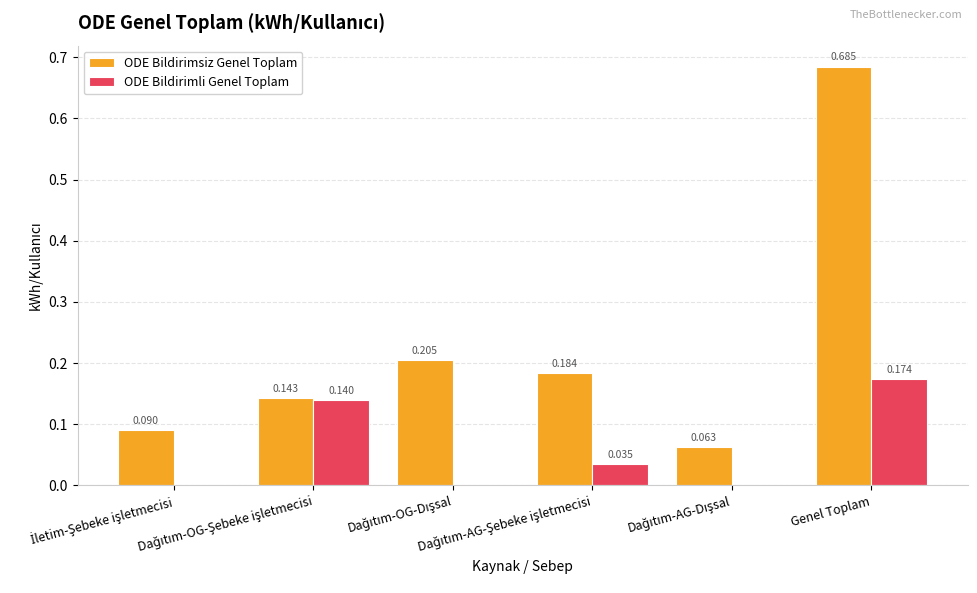

The value of ODE Bildirimsiz Genel Toplam at İletim-Şebeke işletmecisi is 0.1. True or false?

True